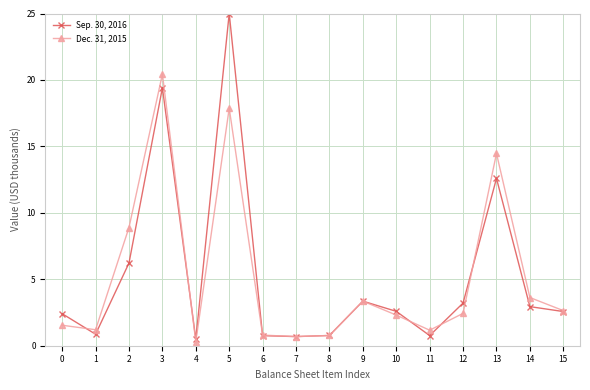

What is the difference between the second highest and minimum values in the Sep. 30, 2016 series?

18.9